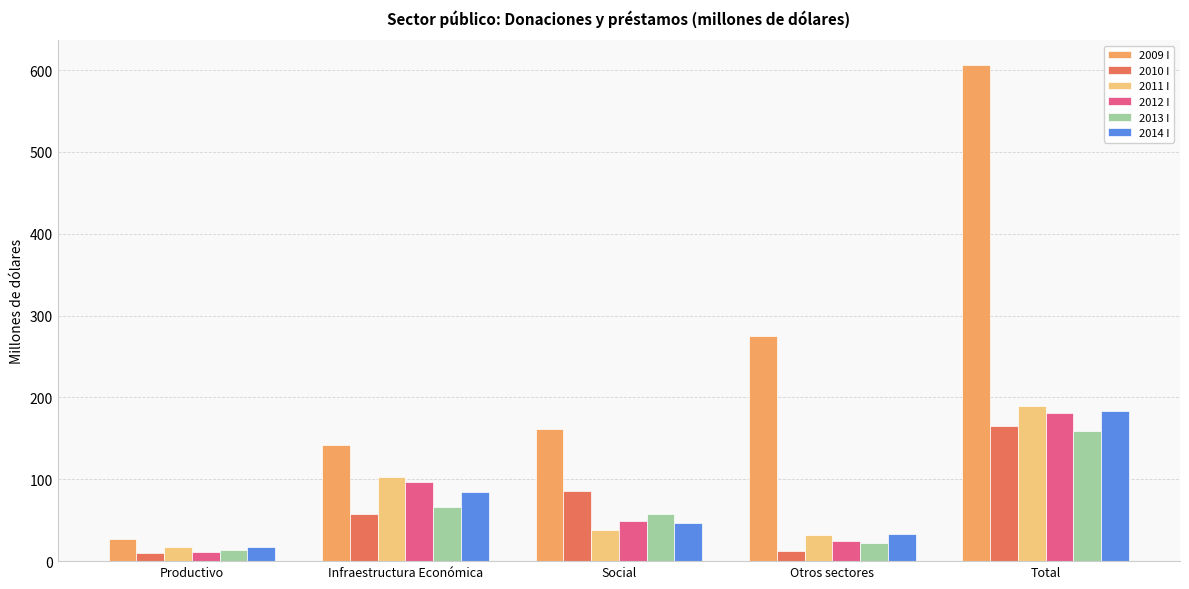

What is the label of the 5th bar from the right?

Productivo